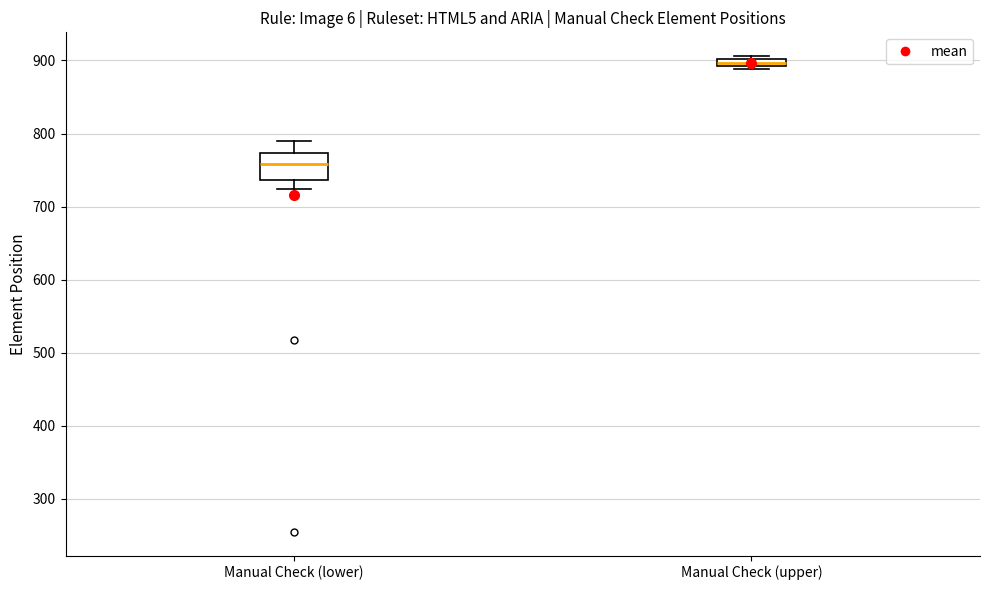

Which box's median line is the lowest?

Manual Check (lower)